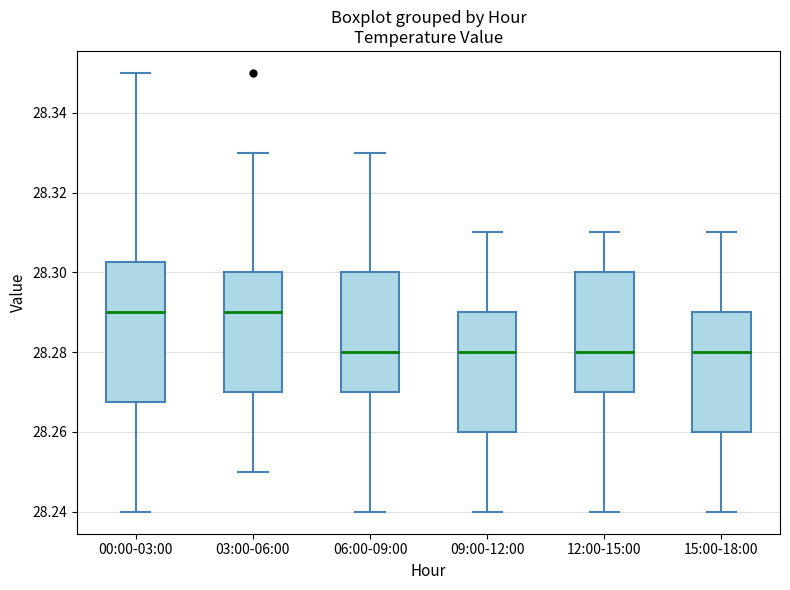

Which box is the tallest, from its lower edge to its upper edge?

00:00-03:00